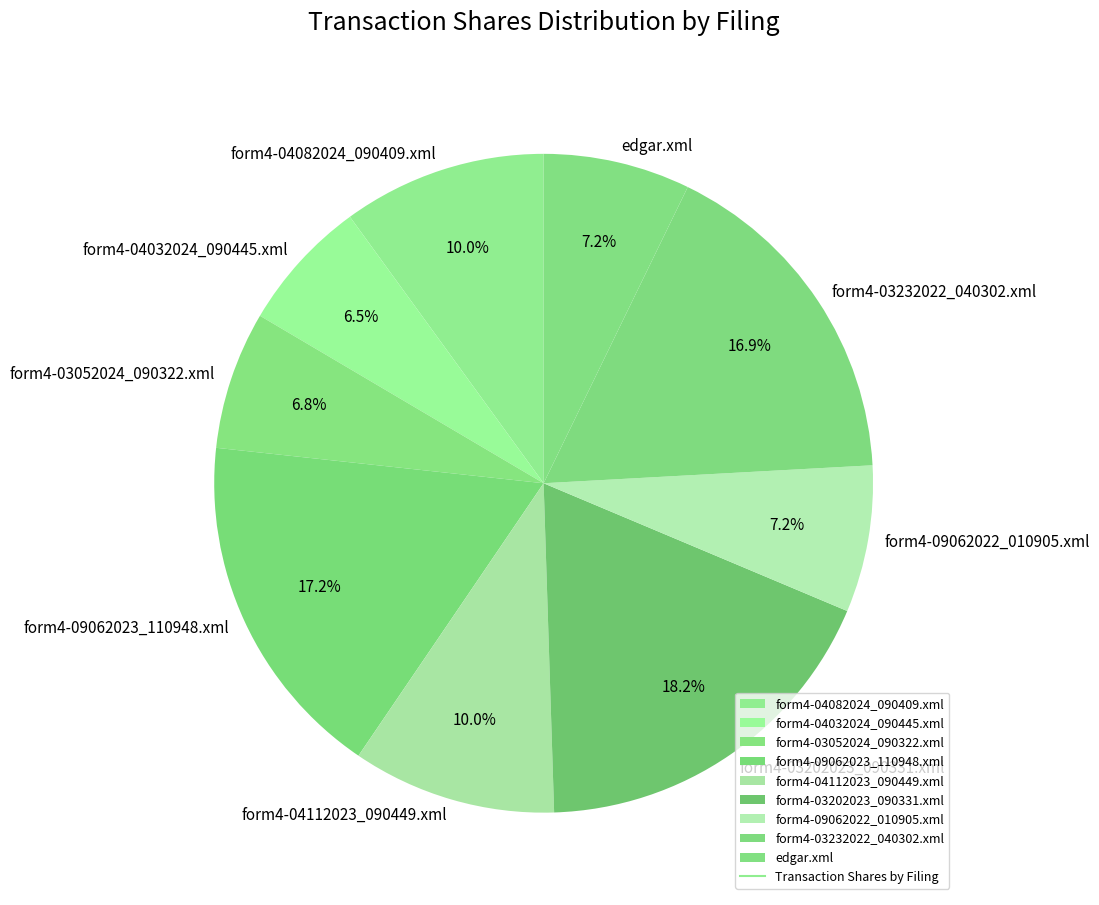

To the nearest percent, what portion does form4-09062023_110948.xml represent?

17%